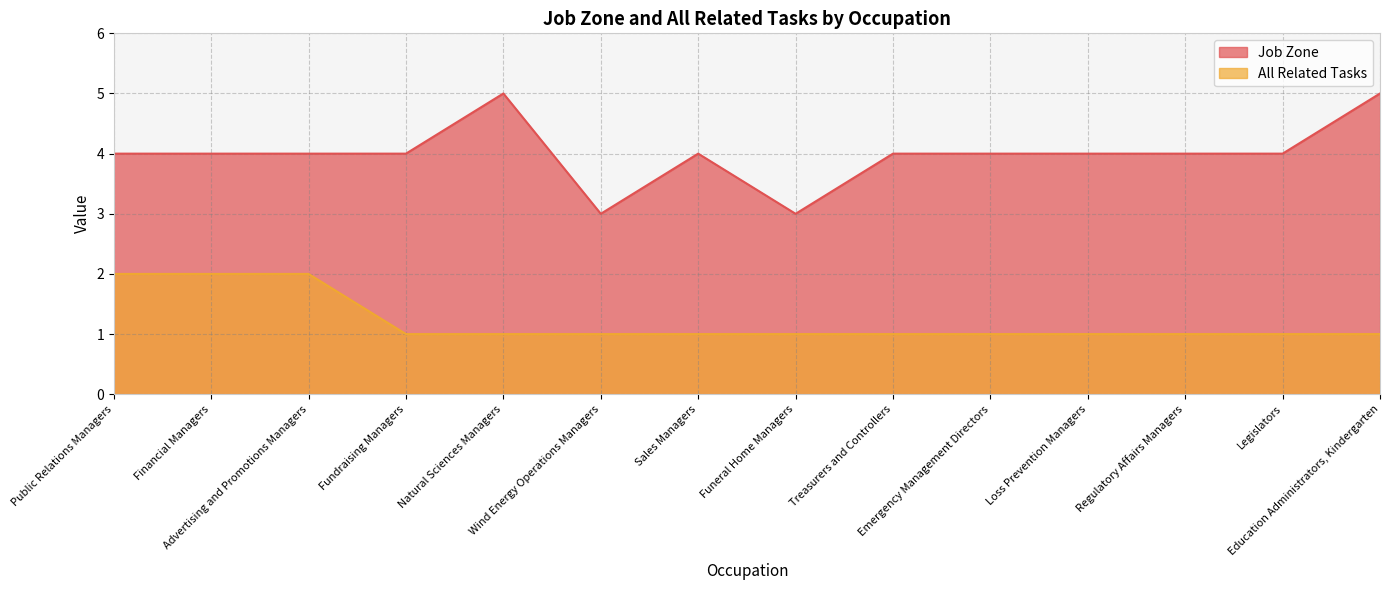

True or false: Job Zone and All Related Tasks cross at least once.

False